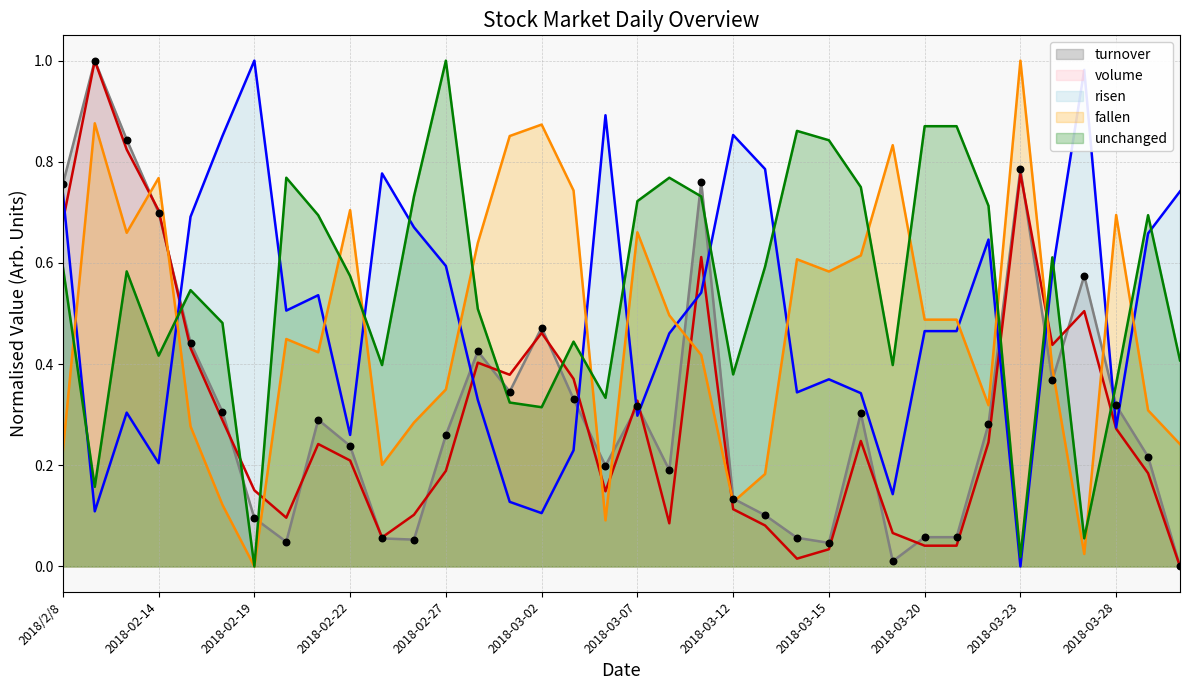

Which series has the widest spread of Y values?

turnover